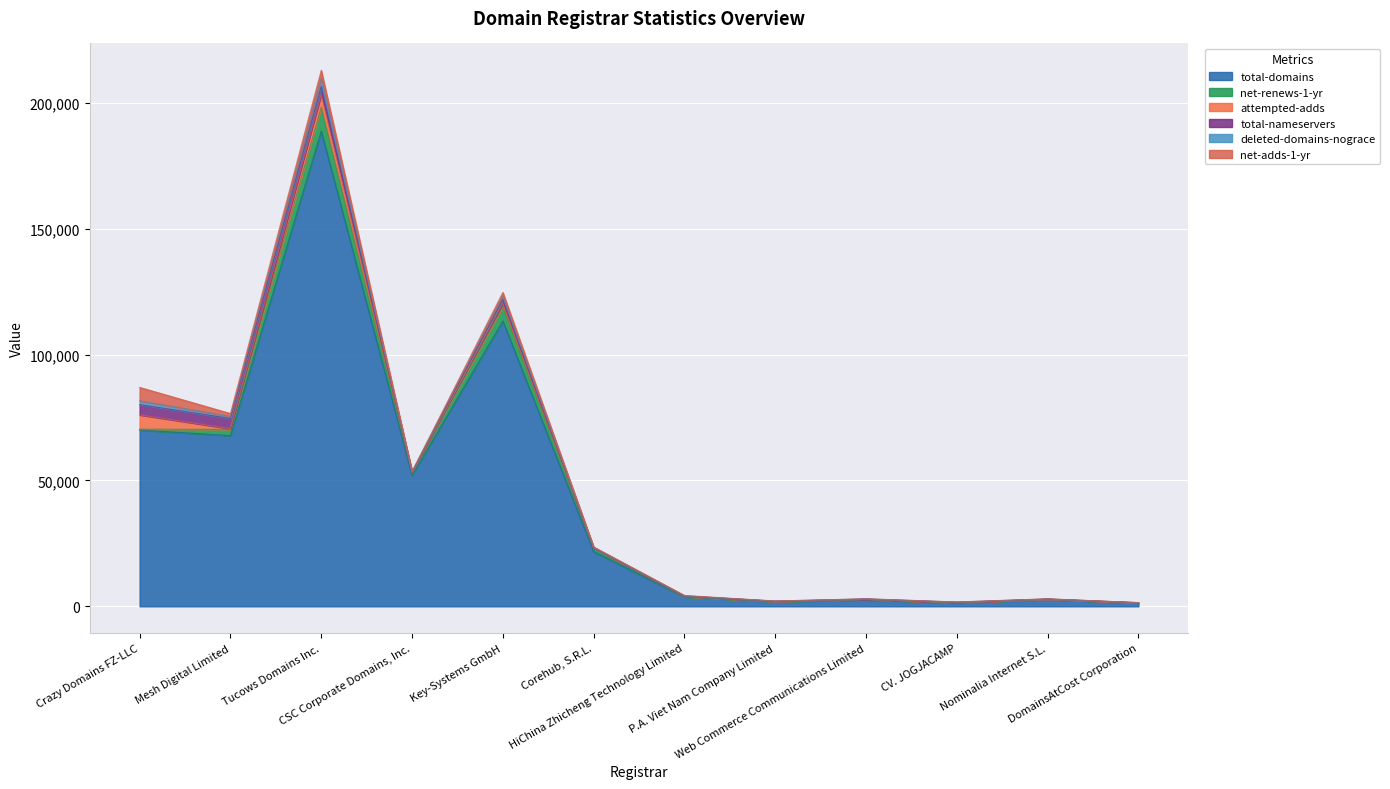

How many interior local valleys does the attempted-adds series have?

4